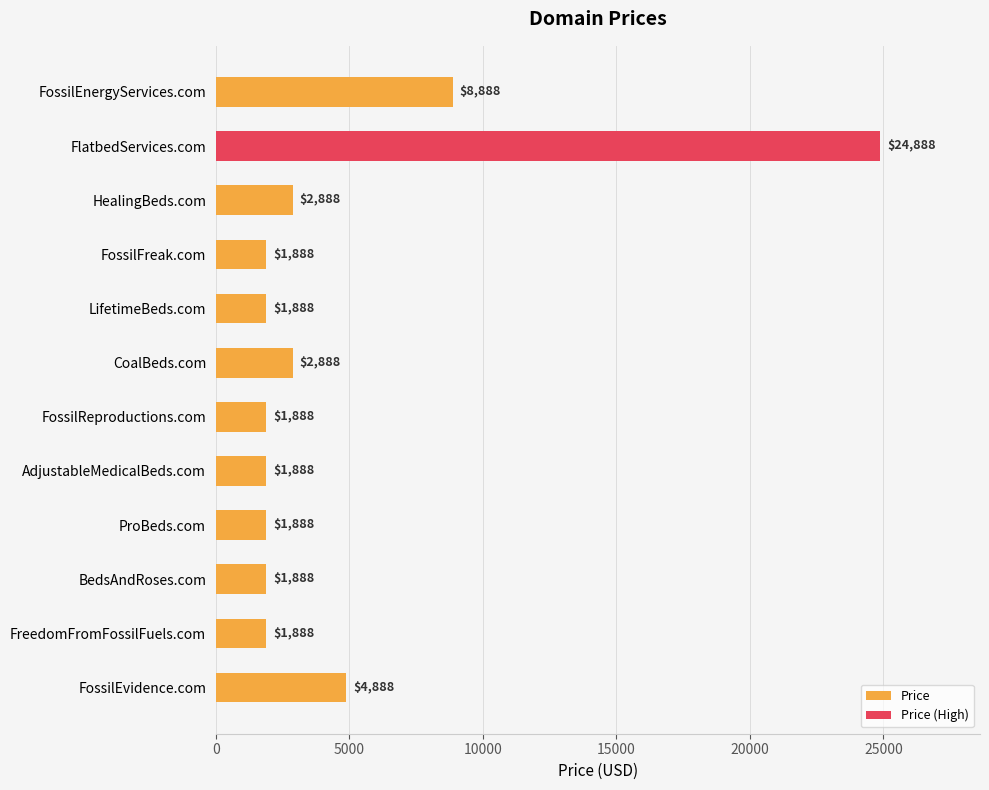

What is the sum of all values?

57656